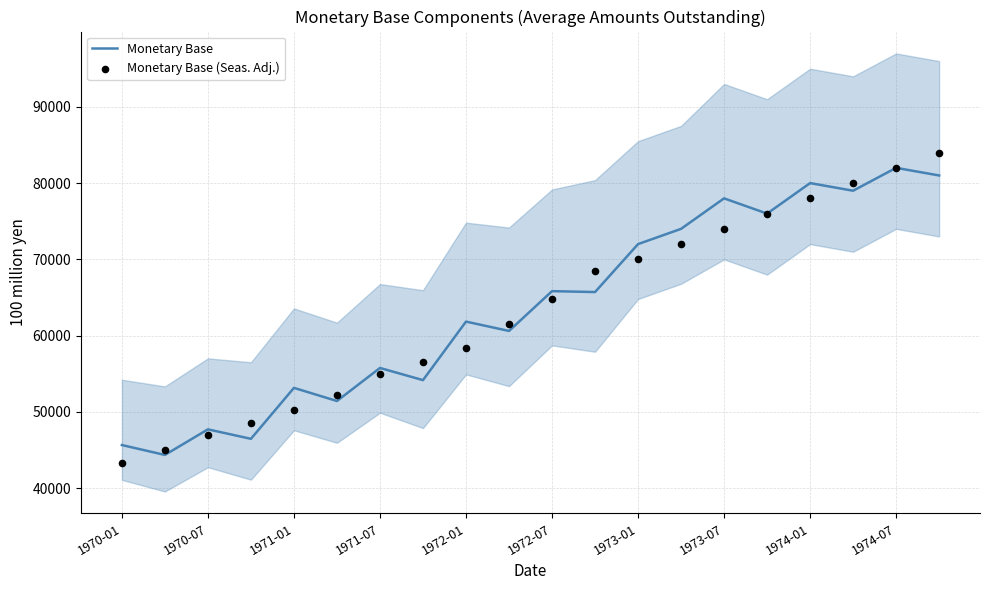

What is the total value across all series at 19?

165000